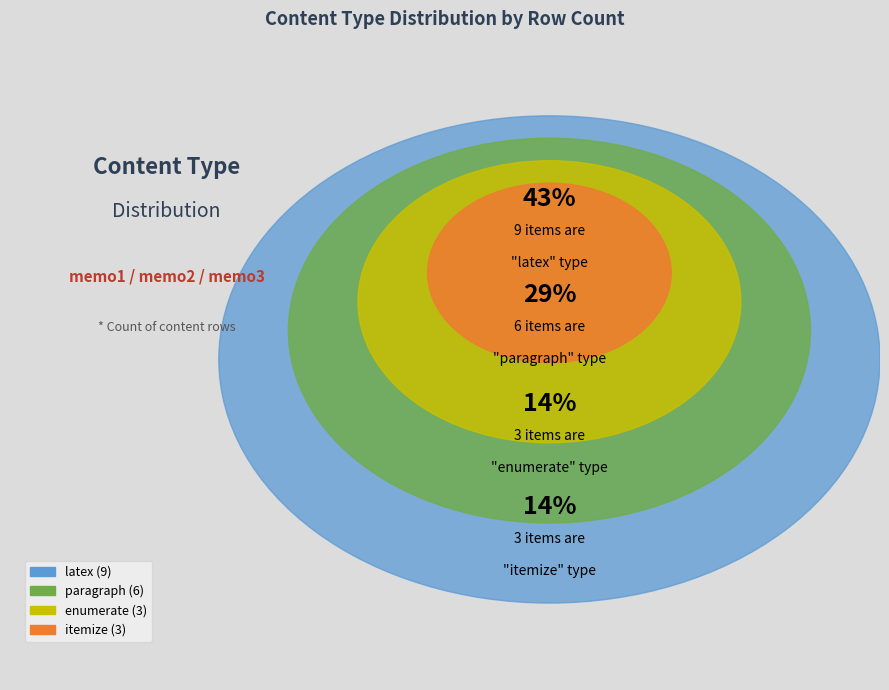

Is it true that latex is 33% of the pie?

False